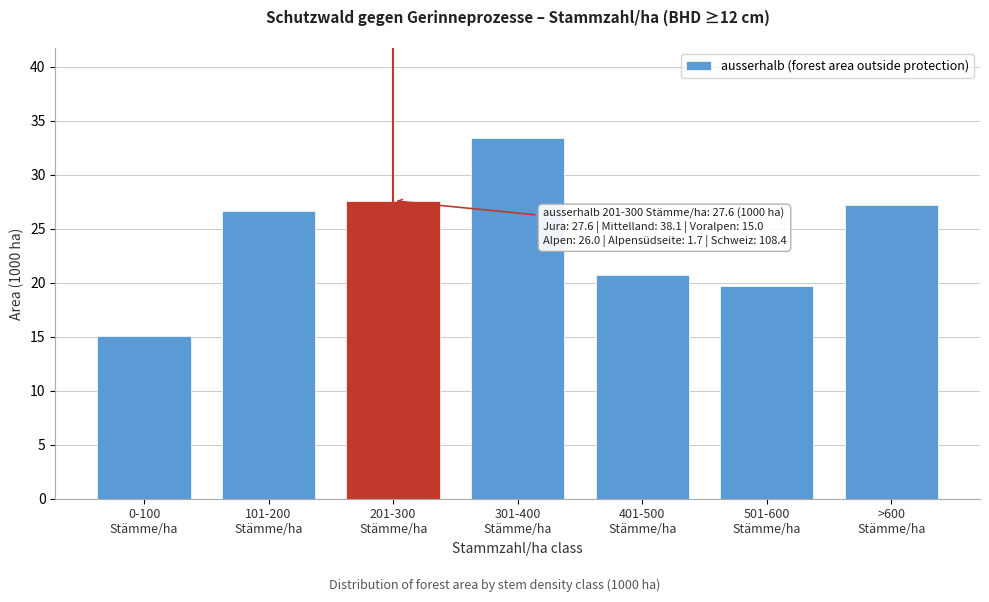

Reading right to left, list all the values displayed in this chart.

27.2	19.7	20.7	33.4	27.6	26.7	15.1